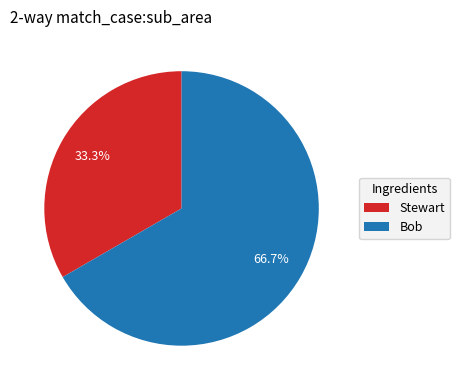

Does any single category account for the majority?

Yes